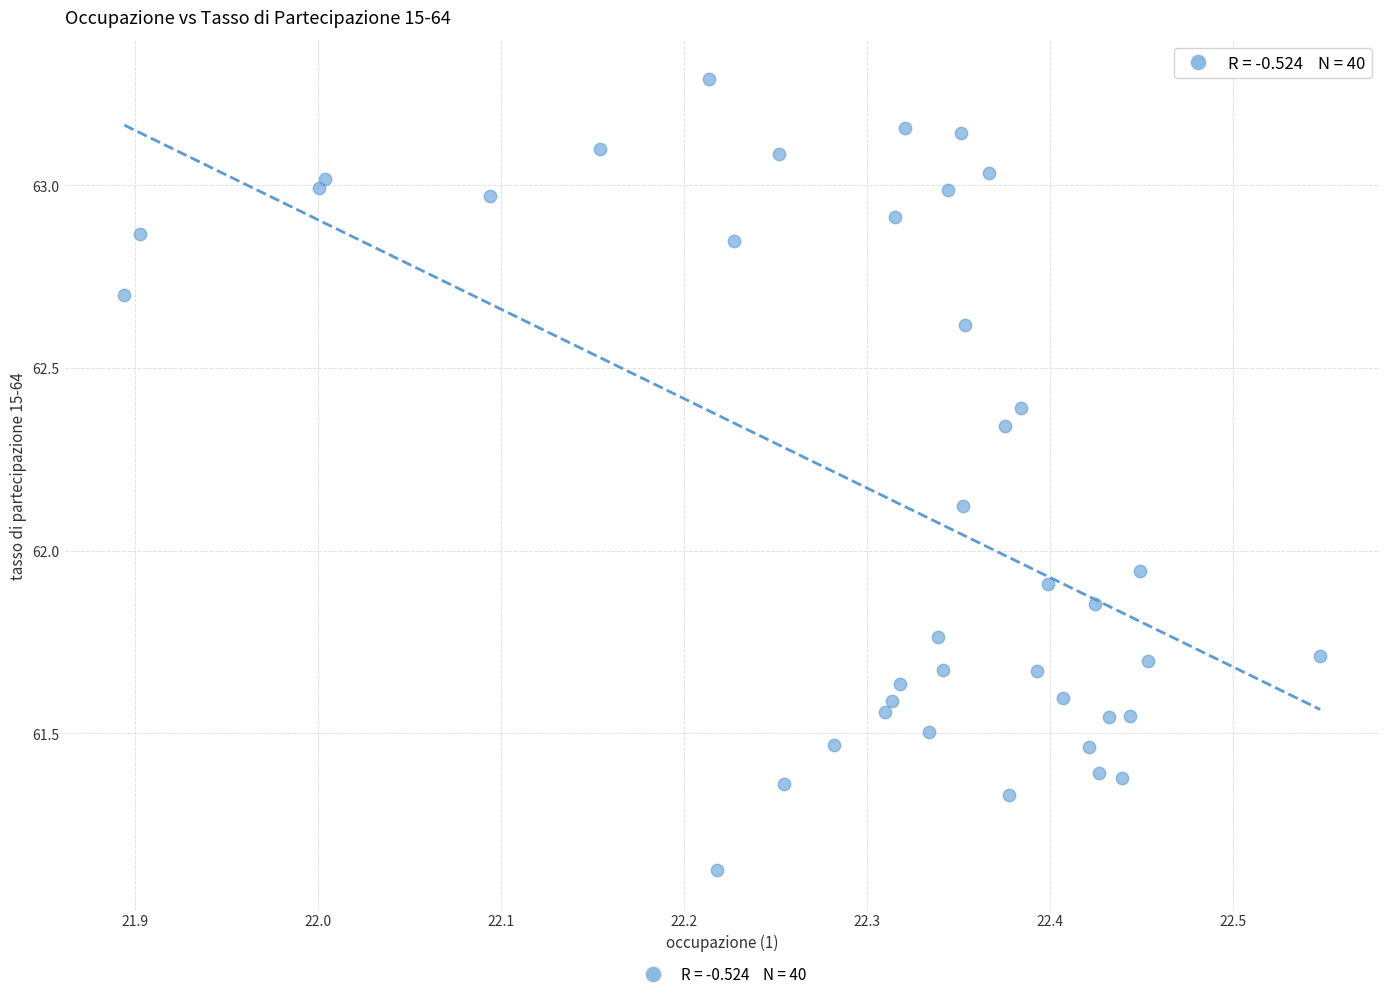

What is the range of X values (max minus min)?

0.7